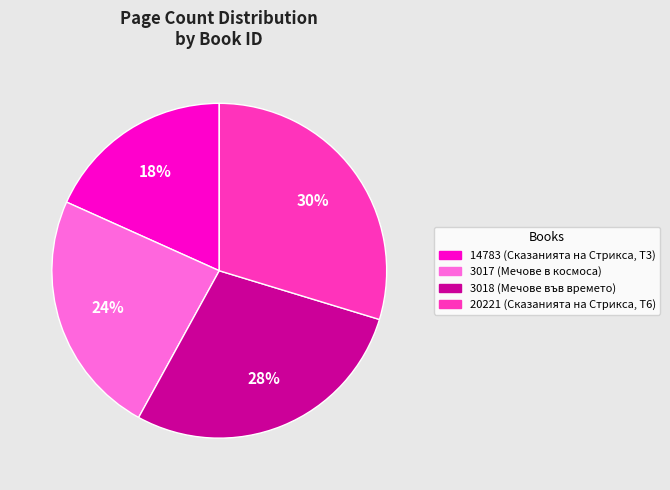

Between 20221 and 3018, which is larger?

20221